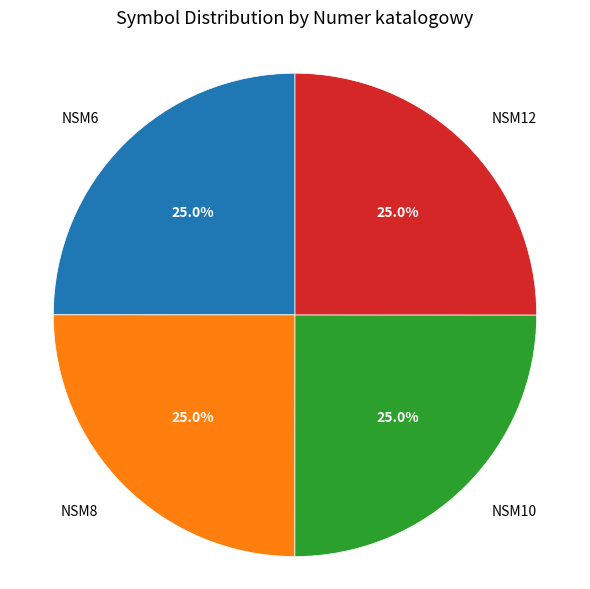

Does any single category account for the majority?

No